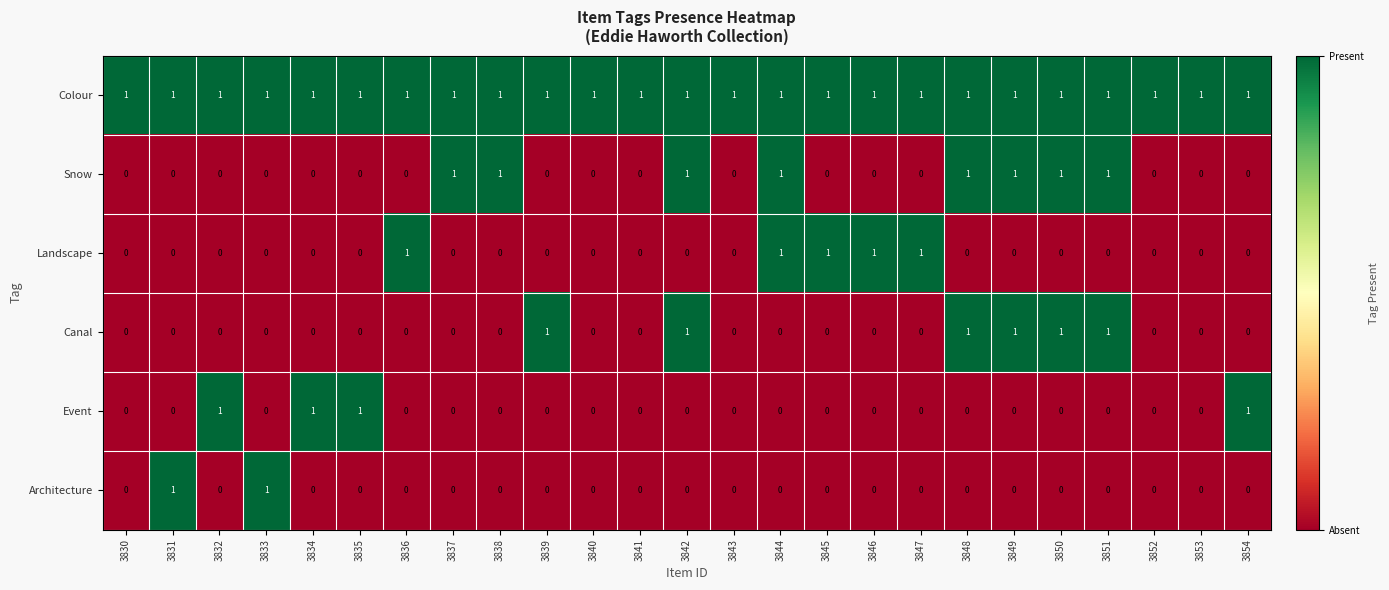

What is the maximum value shown in the chart?

1